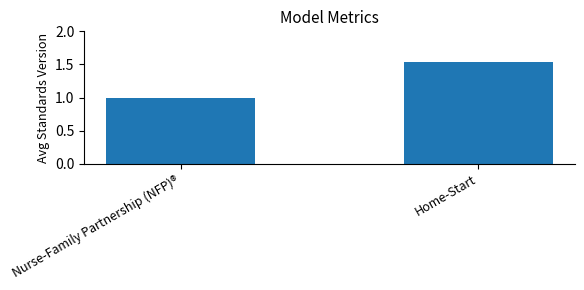

What is the difference between the values at Home-Start and Nurse-Family Partnership (NFP)®?

0.5